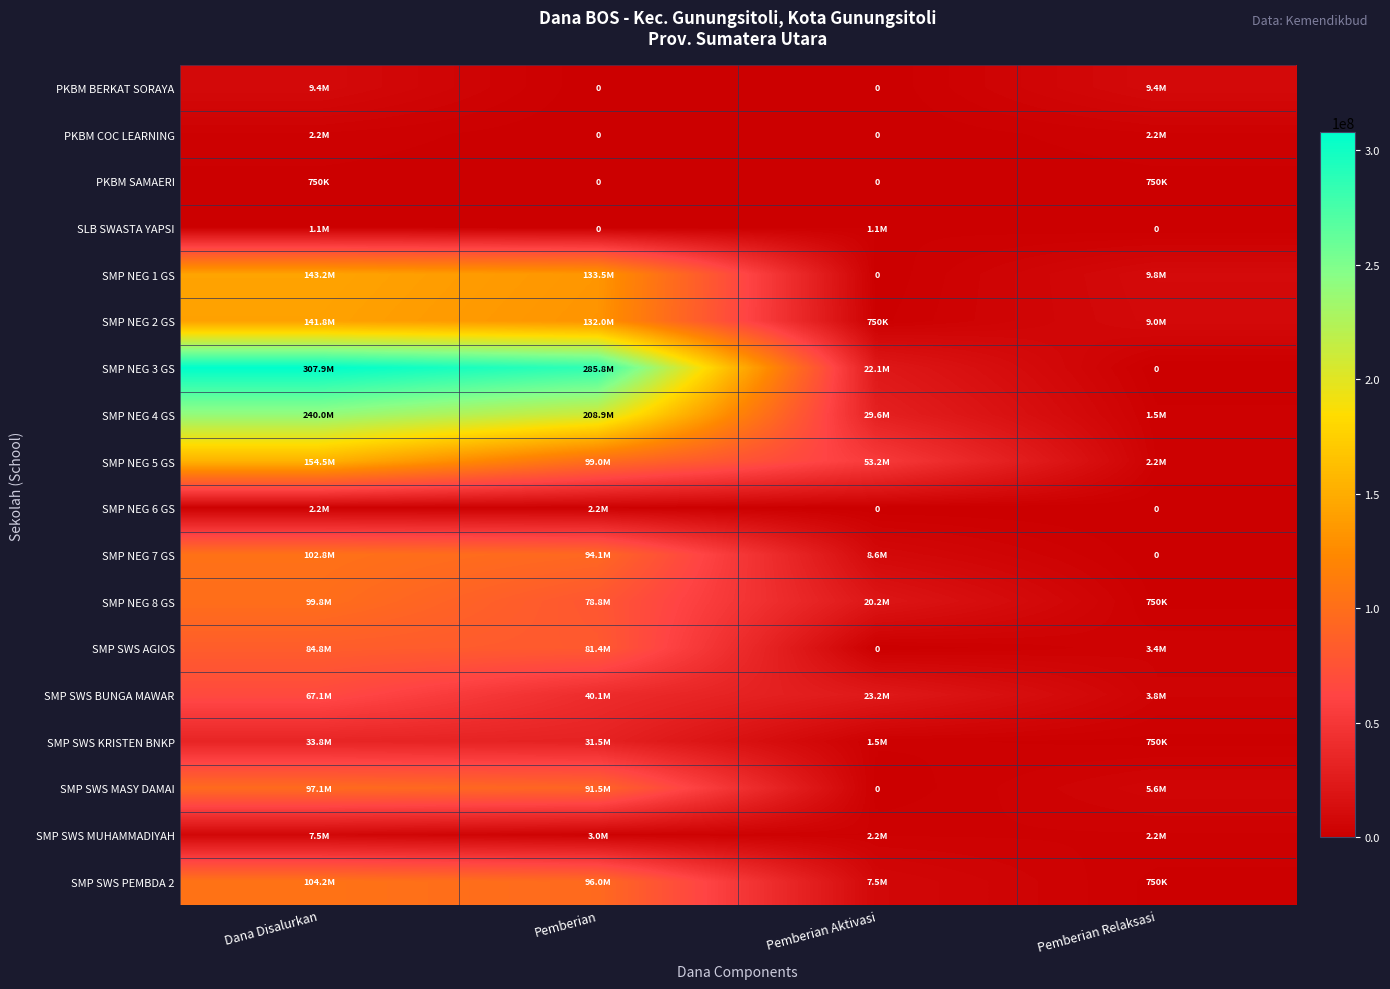

List the series in order of their peak value, highest first.

SMP NEG 3 GS, SMP NEG 4 GS, SMP NEG 5 GS, SMP NEG 1 GS, SMP NEG 2 GS, SMP SWS PEMBDA 2, SMP NEG 7 GS, SMP NEG 8 GS, SMP SWS MASY DAMAI, SMP SWS AGIOS, SMP SWS BUNGA MAWAR, SMP SWS KRISTEN BNKP, PKBM BERKAT SORAYA, SMP SWS MUHAMMADIYAH, PKBM COC LEARNING, SMP NEG 6 GS, SLB SWASTA YAPSI, PKBM SAMAERI